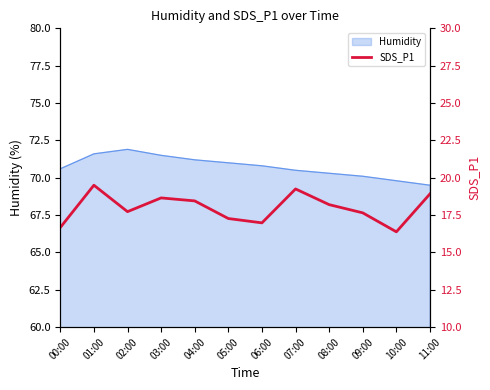

Is it true that the value at 05:00 is 11.8?

False